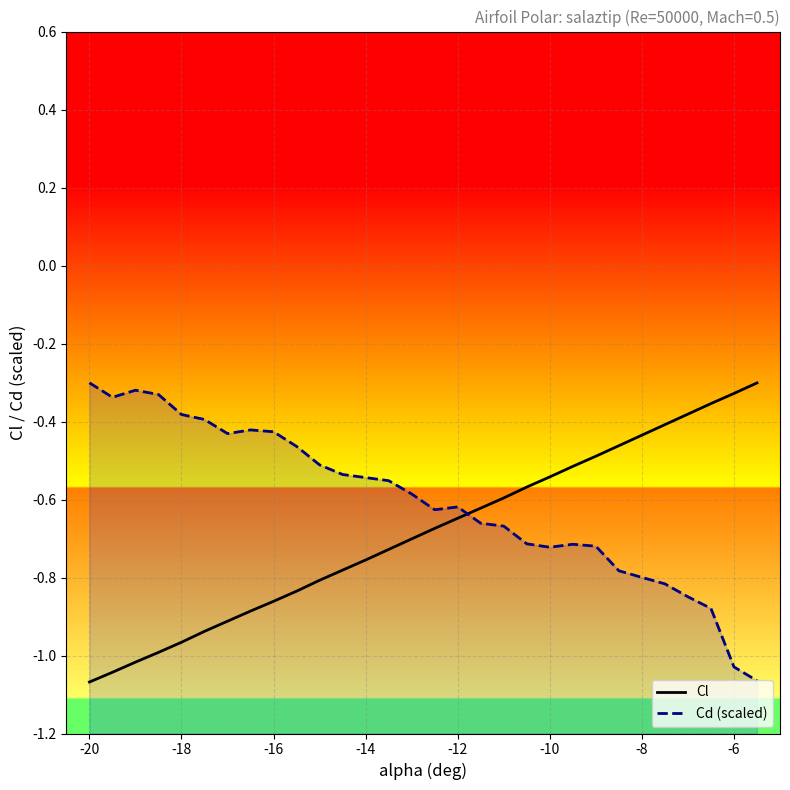

Which series has the widest spread of values?

Cl